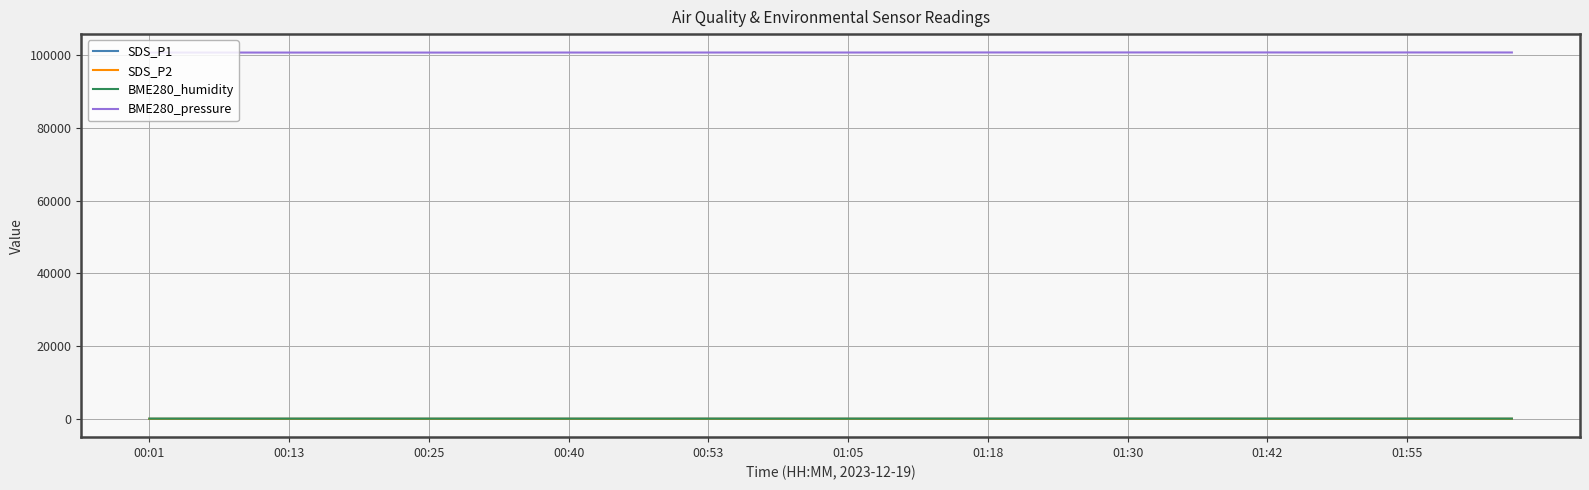

How many lines are shown in the chart?

4